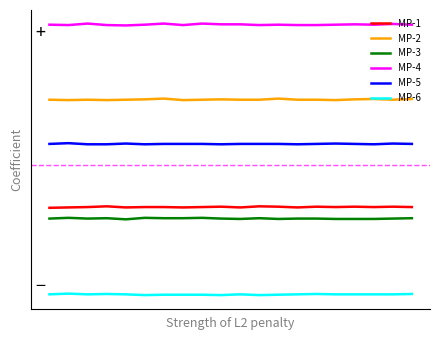

At which category does the chart reach its minimum across all series?

5